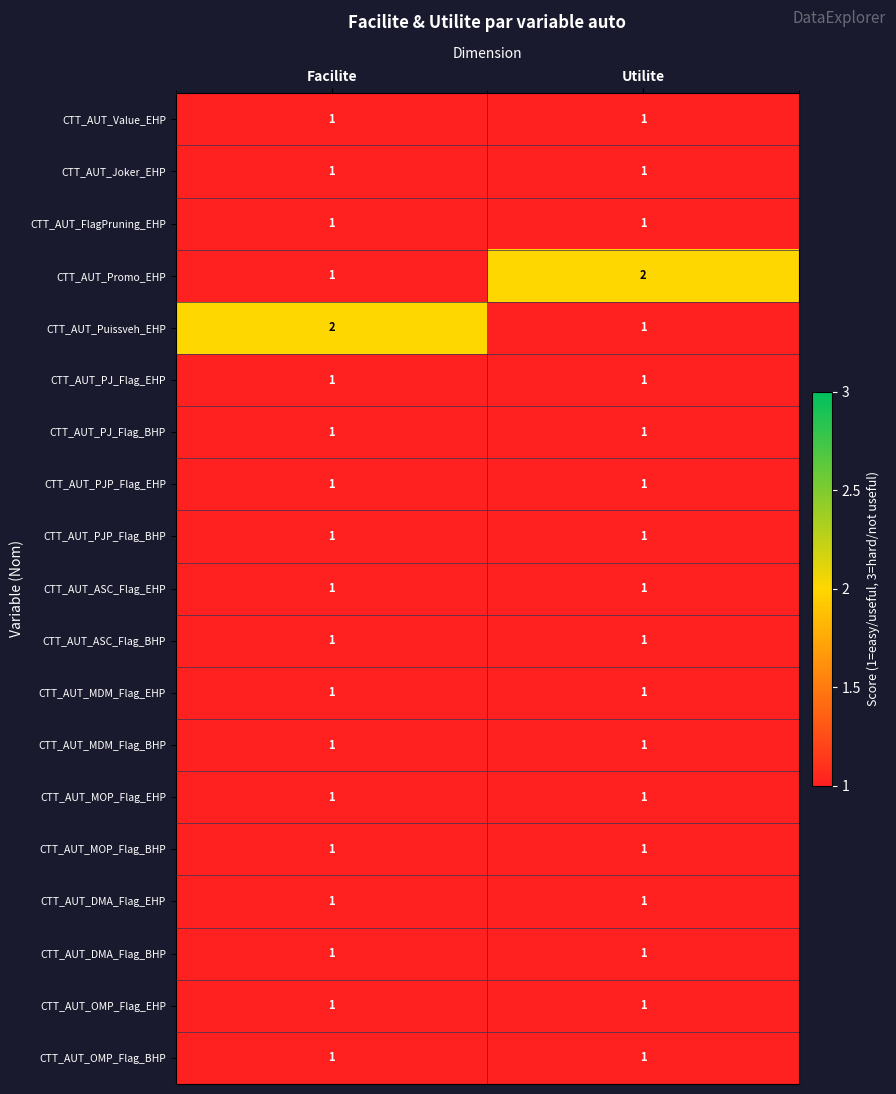

What is the sum of all CTT_AUT_Puissveh_EHP values?

3